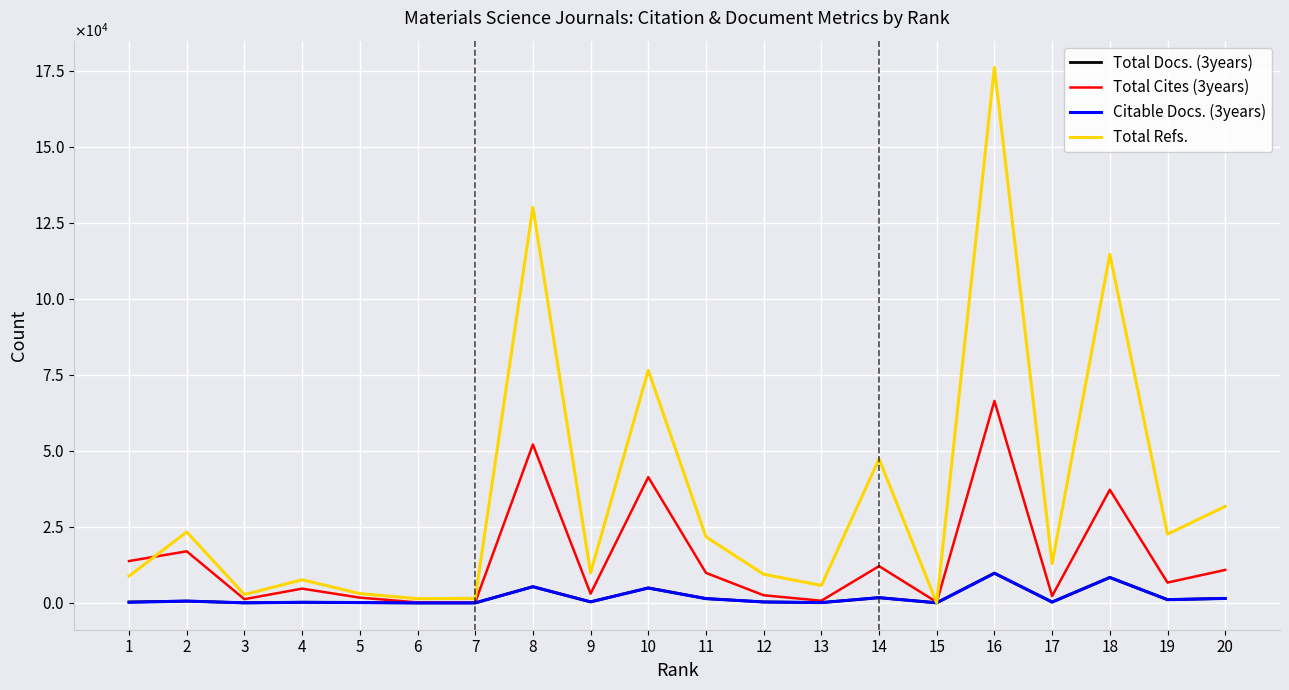

What is the total value across all series at 12?

12612